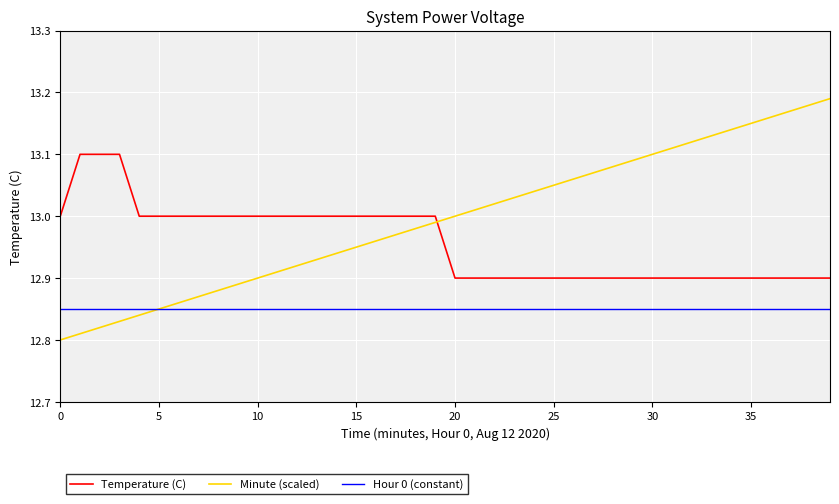

Which series has the largest total across all categories?

Minute (scaled)